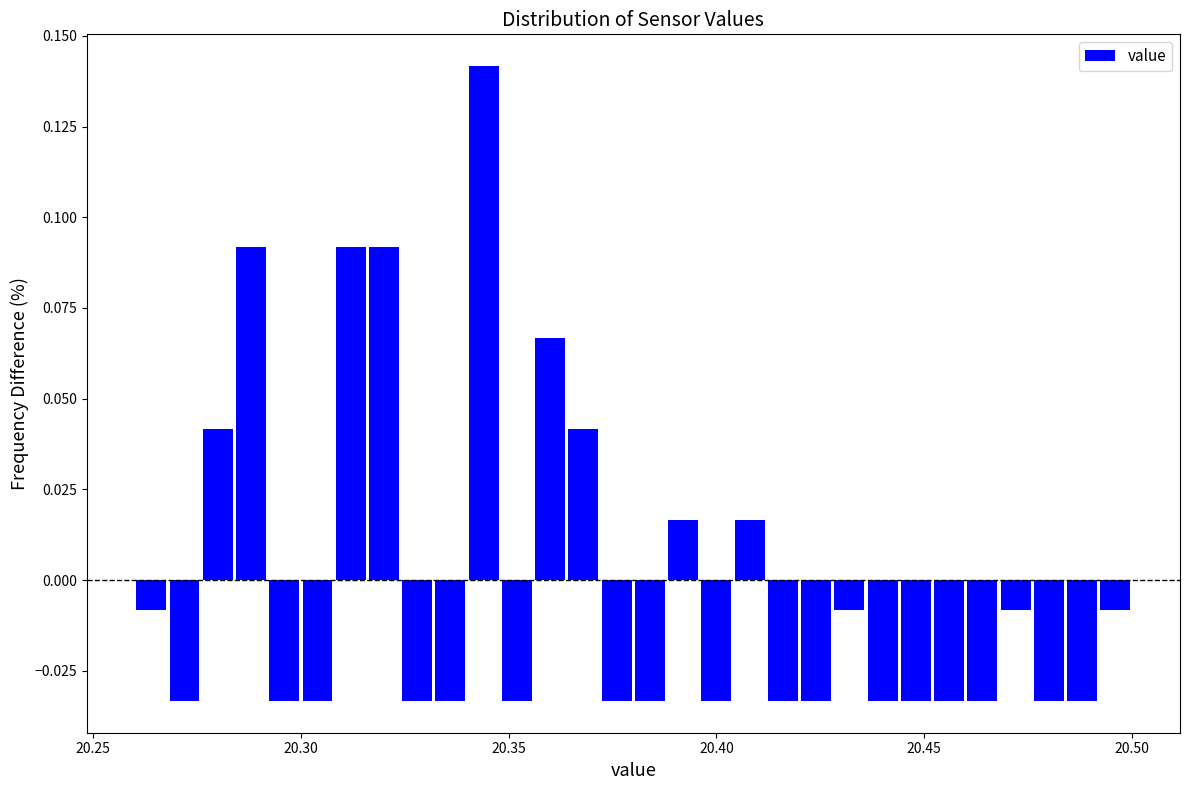

Read against the x-axis, roughly where is the centre of the tallest bar?

20.345